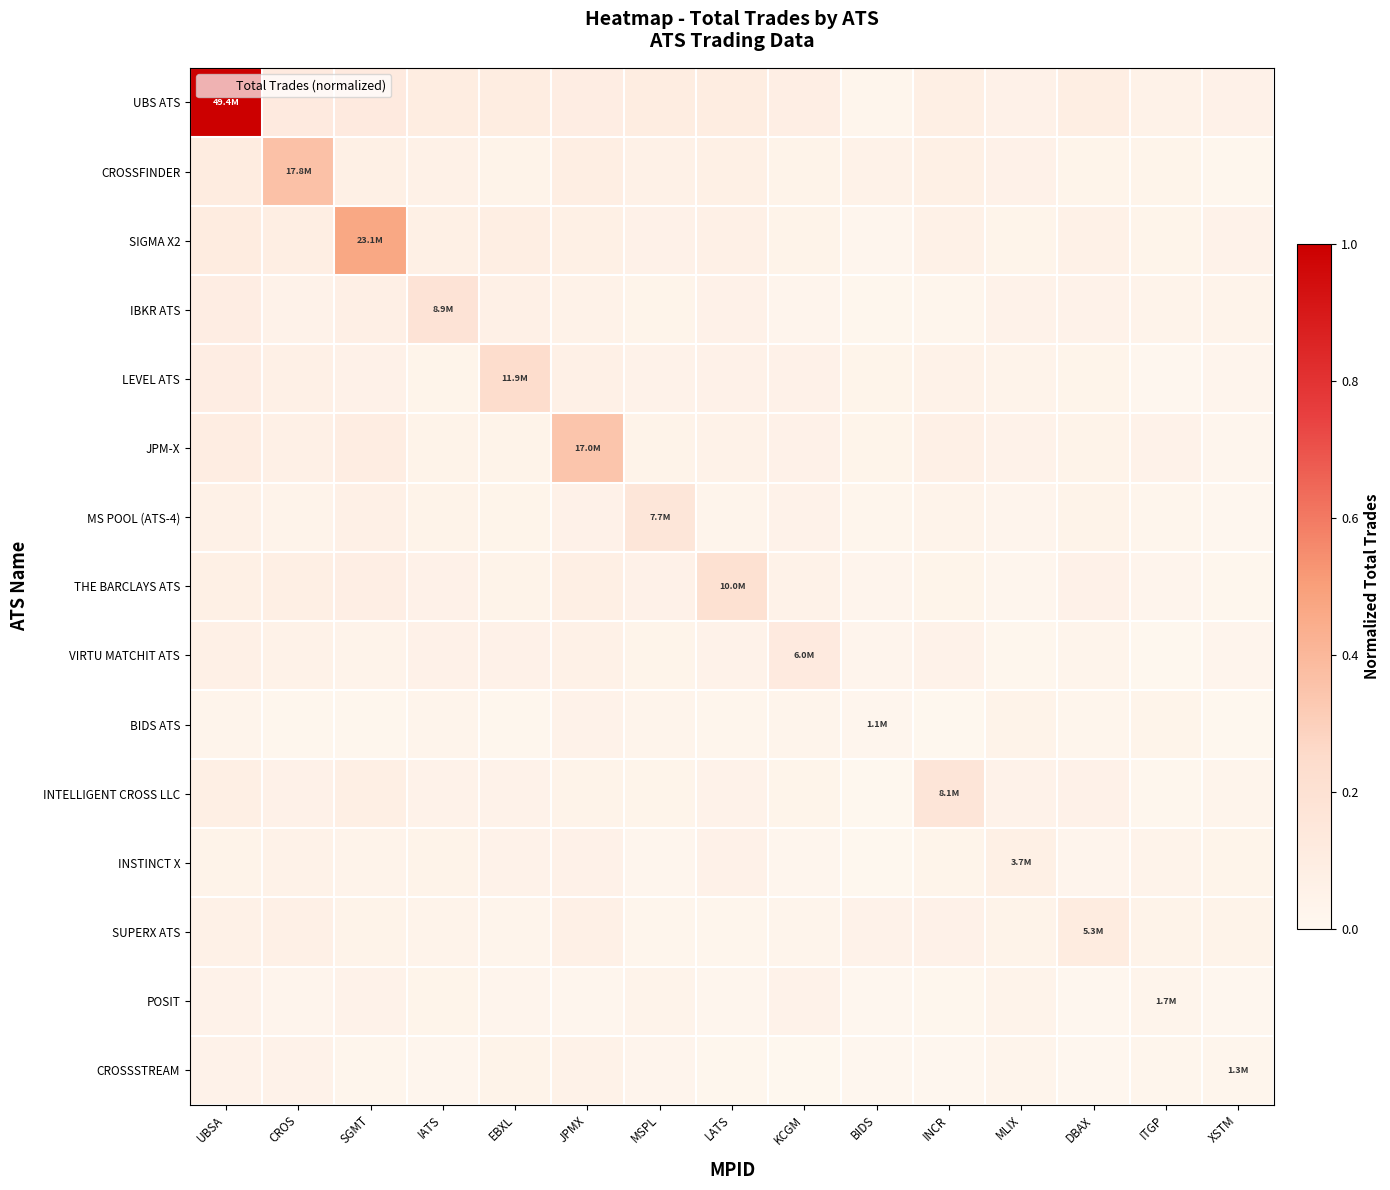

Reading right to left, transcribe all the data shown in this chart.

UBS ATS: XSTM=0.1	ITGP=0.1	DBAX=0.1	MLIX=0.1	INCR=0.1	BIDS=0.0	KCGM=0.1	LATS=0.1	MSPL=0.1	JPMX=0.1	EBXL=0.1	IATS=0.1	SGMT=0.1	CROS=0.1	UBSA=1.0
CROSSFINDER: XSTM=0.0	ITGP=0.0	DBAX=0.0	MLIX=0.1	INCR=0.1	BIDS=0.1	KCGM=0.0	LATS=0.1	MSPL=0.1	JPMX=0.1	EBXL=0.0	IATS=0.1	SGMT=0.1	CROS=0.4	UBSA=0.1
SIGMA X2: XSTM=0.1	ITGP=0.0	DBAX=0.1	MLIX=0.0	INCR=0.1	BIDS=0.0	KCGM=0.0	LATS=0.1	MSPL=0.1	JPMX=0.1	EBXL=0.1	IATS=0.1	SGMT=0.5	CROS=0.1	UBSA=0.1
IBKR ATS: XSTM=0.0	ITGP=0.0	DBAX=0.0	MLIX=0.0	INCR=0.0	BIDS=0.0	KCGM=0.0	LATS=0.1	MSPL=0.0	JPMX=0.1	EBXL=0.1	IATS=0.2	SGMT=0.1	CROS=0.1	UBSA=0.1
LEVEL ATS: XSTM=0.0	ITGP=0.0	DBAX=0.0	MLIX=0.0	INCR=0.1	BIDS=0.0	KCGM=0.1	LATS=0.1	MSPL=0.0	JPMX=0.1	EBXL=0.2	IATS=0.0	SGMT=0.1	CROS=0.1	UBSA=0.1
JPM-X: XSTM=0.0	ITGP=0.0	DBAX=0.0	MLIX=0.1	INCR=0.1	BIDS=0.0	KCGM=0.1	LATS=0.1	MSPL=0.0	JPMX=0.3	EBXL=0.0	IATS=0.0	SGMT=0.1	CROS=0.1	UBSA=0.1
MS POOL (ATS-4): XSTM=0.0	ITGP=0.0	DBAX=0.0	MLIX=0.0	INCR=0.0	BIDS=0.0	KCGM=0.0	LATS=0.0	MSPL=0.2	JPMX=0.1	EBXL=0.0	IATS=0.0	SGMT=0.1	CROS=0.0	UBSA=0.1
THE BARCLAYS ATS: XSTM=0.0	ITGP=0.0	DBAX=0.1	MLIX=0.0	INCR=0.0	BIDS=0.0	KCGM=0.1	LATS=0.2	MSPL=0.1	JPMX=0.1	EBXL=0.0	IATS=0.1	SGMT=0.1	CROS=0.1	UBSA=0.1
VIRTU MATCHIT ATS: XSTM=0.0	ITGP=0.0	DBAX=0.0	MLIX=0.0	INCR=0.0	BIDS=0.0	KCGM=0.1	LATS=0.0	MSPL=0.0	JPMX=0.1	EBXL=0.1	IATS=0.1	SGMT=0.0	CROS=0.1	UBSA=0.1
BIDS ATS: XSTM=0.0	ITGP=0.0	DBAX=0.0	MLIX=0.0	INCR=0.0	BIDS=0.0	KCGM=0.0	LATS=0.0	MSPL=0.0	JPMX=0.0	EBXL=0.0	IATS=0.0	SGMT=0.0	CROS=0.0	UBSA=0.0
INTELLIGENT CROSS LLC: XSTM=0.0	ITGP=0.0	DBAX=0.1	MLIX=0.0	INCR=0.2	BIDS=0.0	KCGM=0.0	LATS=0.0	MSPL=0.0	JPMX=0.0	EBXL=0.0	IATS=0.0	SGMT=0.1	CROS=0.1	UBSA=0.1
INSTINCT X: XSTM=0.0	ITGP=0.0	DBAX=0.0	MLIX=0.1	INCR=0.0	BIDS=0.0	KCGM=0.0	LATS=0.1	MSPL=0.0	JPMX=0.1	EBXL=0.0	IATS=0.0	SGMT=0.0	CROS=0.1	UBSA=0.0
SUPERX ATS: XSTM=0.0	ITGP=0.0	DBAX=0.1	MLIX=0.0	INCR=0.1	BIDS=0.0	KCGM=0.0	LATS=0.0	MSPL=0.0	JPMX=0.1	EBXL=0.0	IATS=0.0	SGMT=0.0	CROS=0.1	UBSA=0.1
POSIT: XSTM=0.0	ITGP=0.0	DBAX=0.0	MLIX=0.0	INCR=0.0	BIDS=0.0	KCGM=0.0	LATS=0.0	MSPL=0.0	JPMX=0.0	EBXL=0.0	IATS=0.0	SGMT=0.0	CROS=0.0	UBSA=0.0
CROSSSTREAM: XSTM=0.0	ITGP=0.0	DBAX=0.0	MLIX=0.0	INCR=0.0	BIDS=0.0	KCGM=0.0	LATS=0.0	MSPL=0.0	JPMX=0.1	EBXL=0.0	IATS=0.0	SGMT=0.0	CROS=0.0	UBSA=0.0